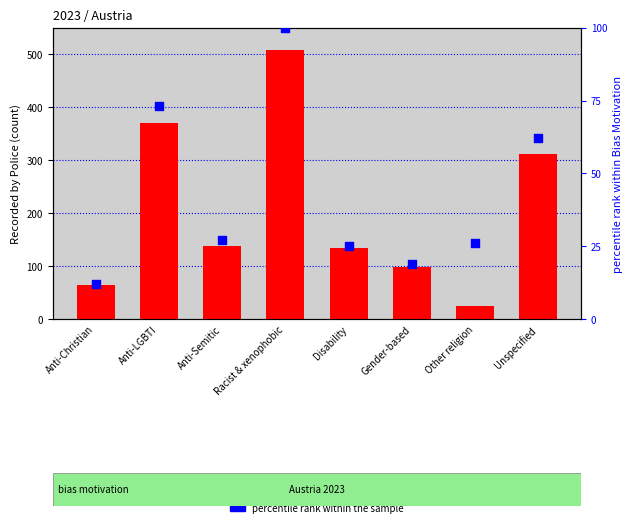

Which series contains the highest Y value?

recorded count